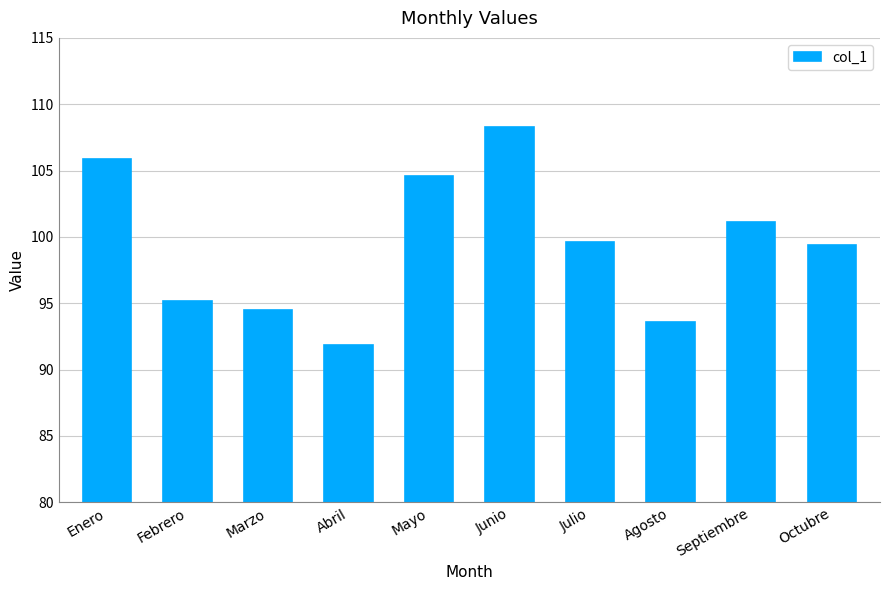

Count the number of data series in this chart.

1